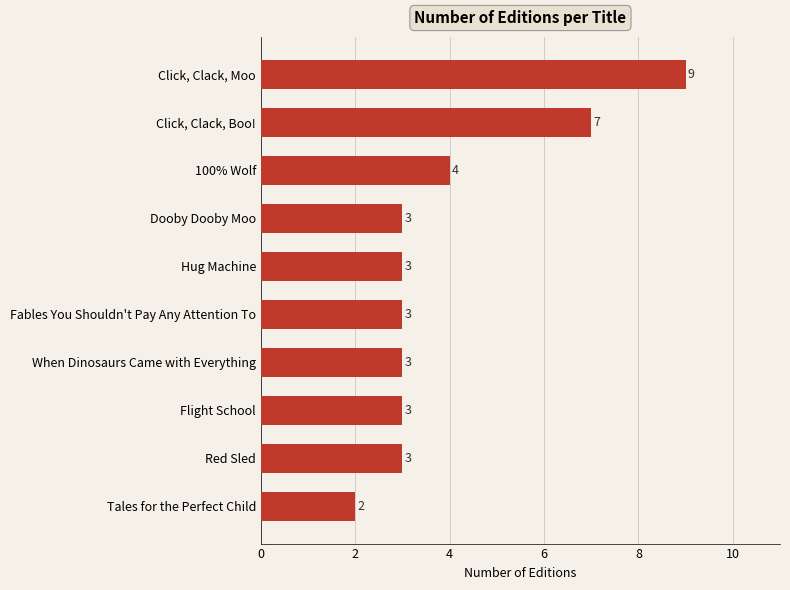

What is the ratio of the value at Flight School to the value at When Dinosaurs Came with Everything?

1.0